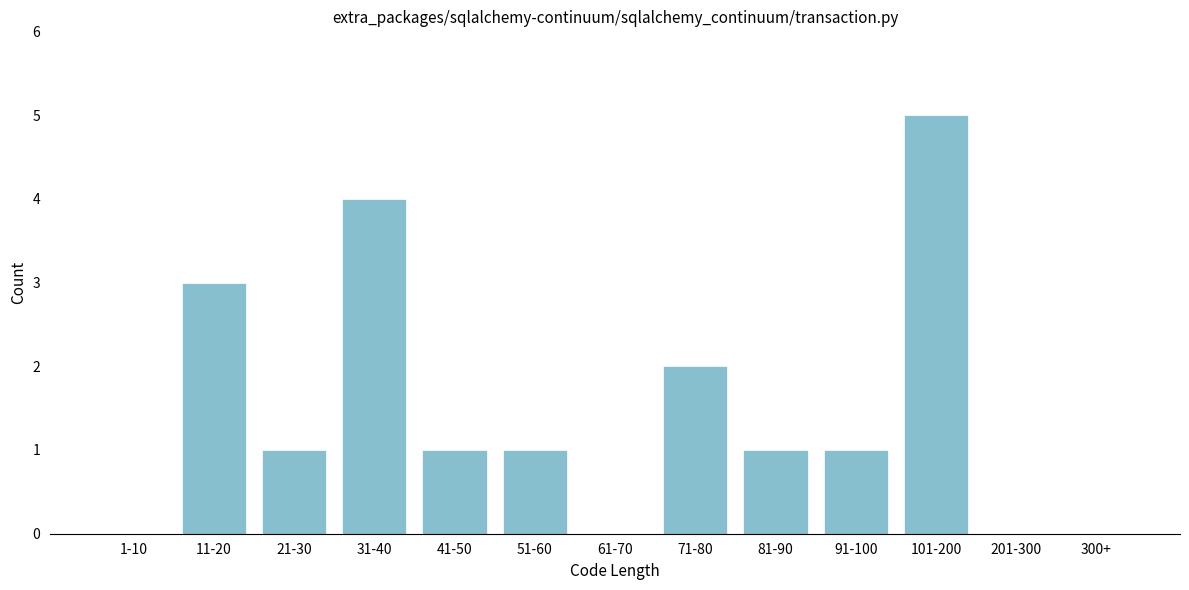

Reading left to right, transcribe all the data shown in this chart.

1-10=0	11-20=3	21-30=1	31-40=4	41-50=1	51-60=1	61-70=0	71-80=2	81-90=1	91-100=1	101-200=5	201-300=0	300+=0